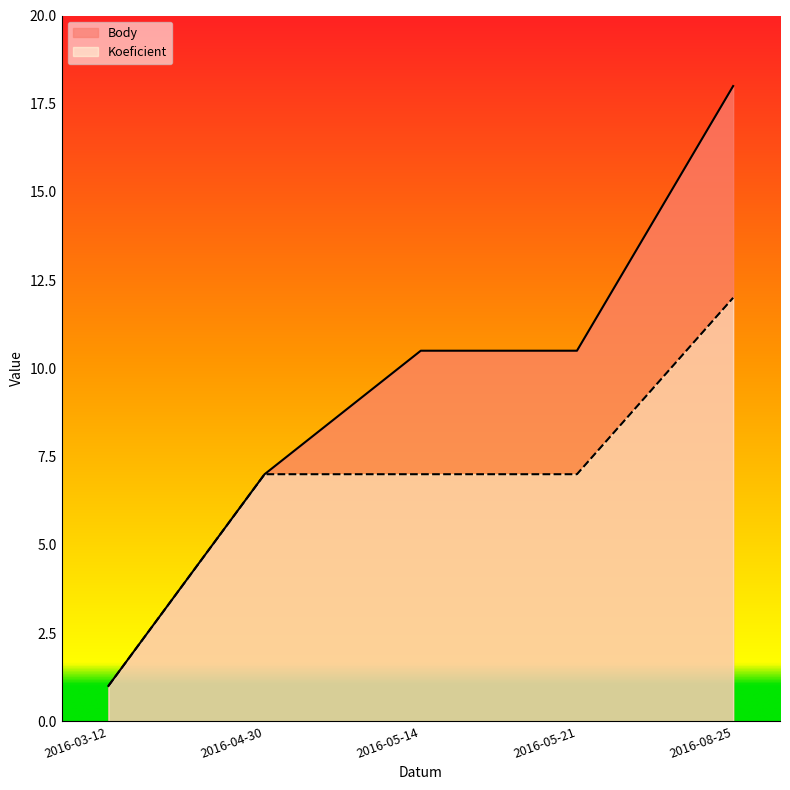

True or false: Body and Koeficient cross at least once.

False